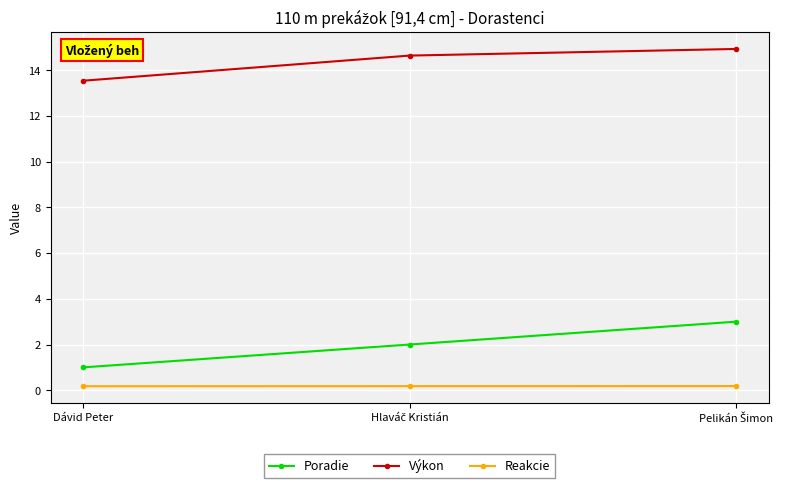

The value of Poradie at Dávid Peter is 1.5. True or false?

False